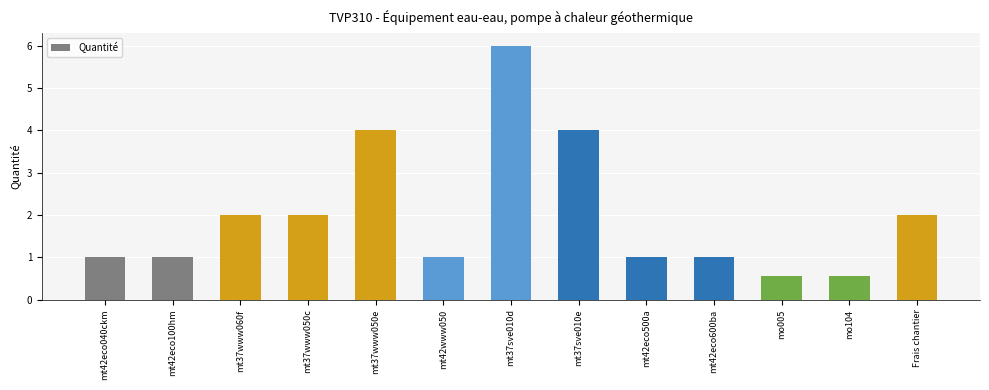

What is the value of the 9th bar from the left?

1.0